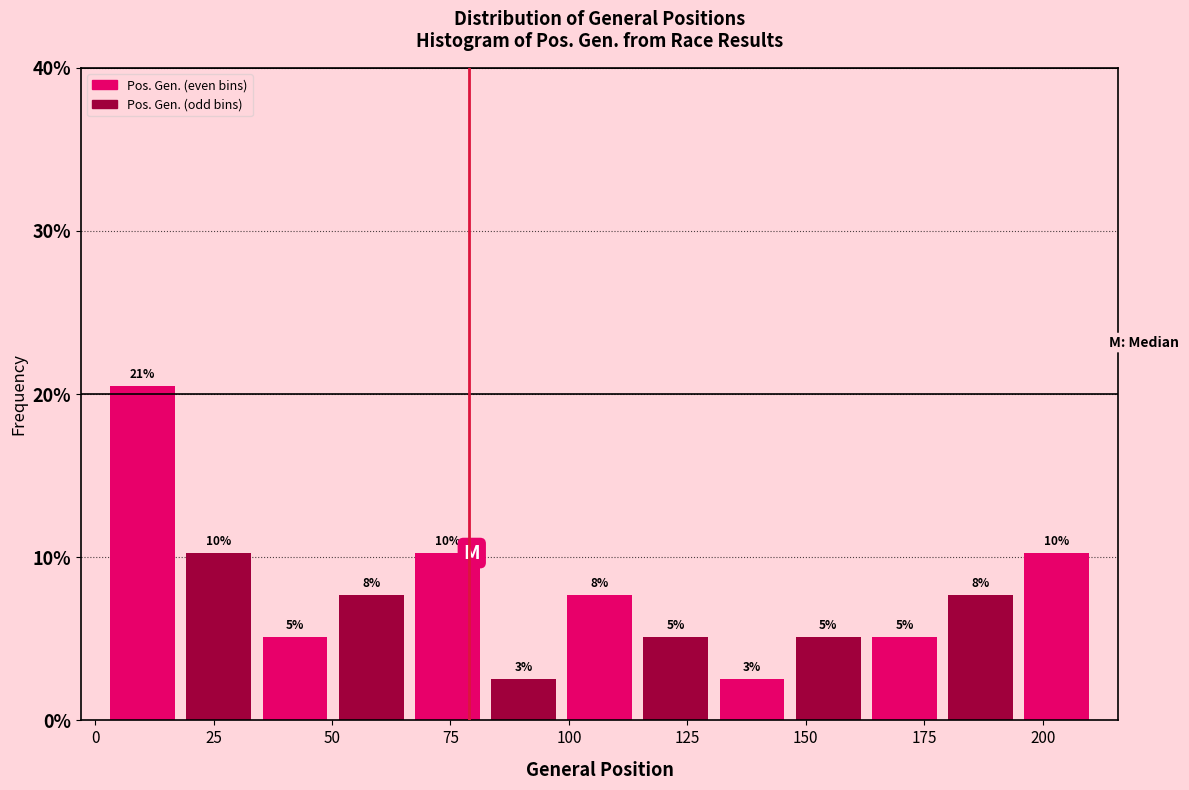

Read against the x-axis, roughly where is the centre of the tallest bar?

10